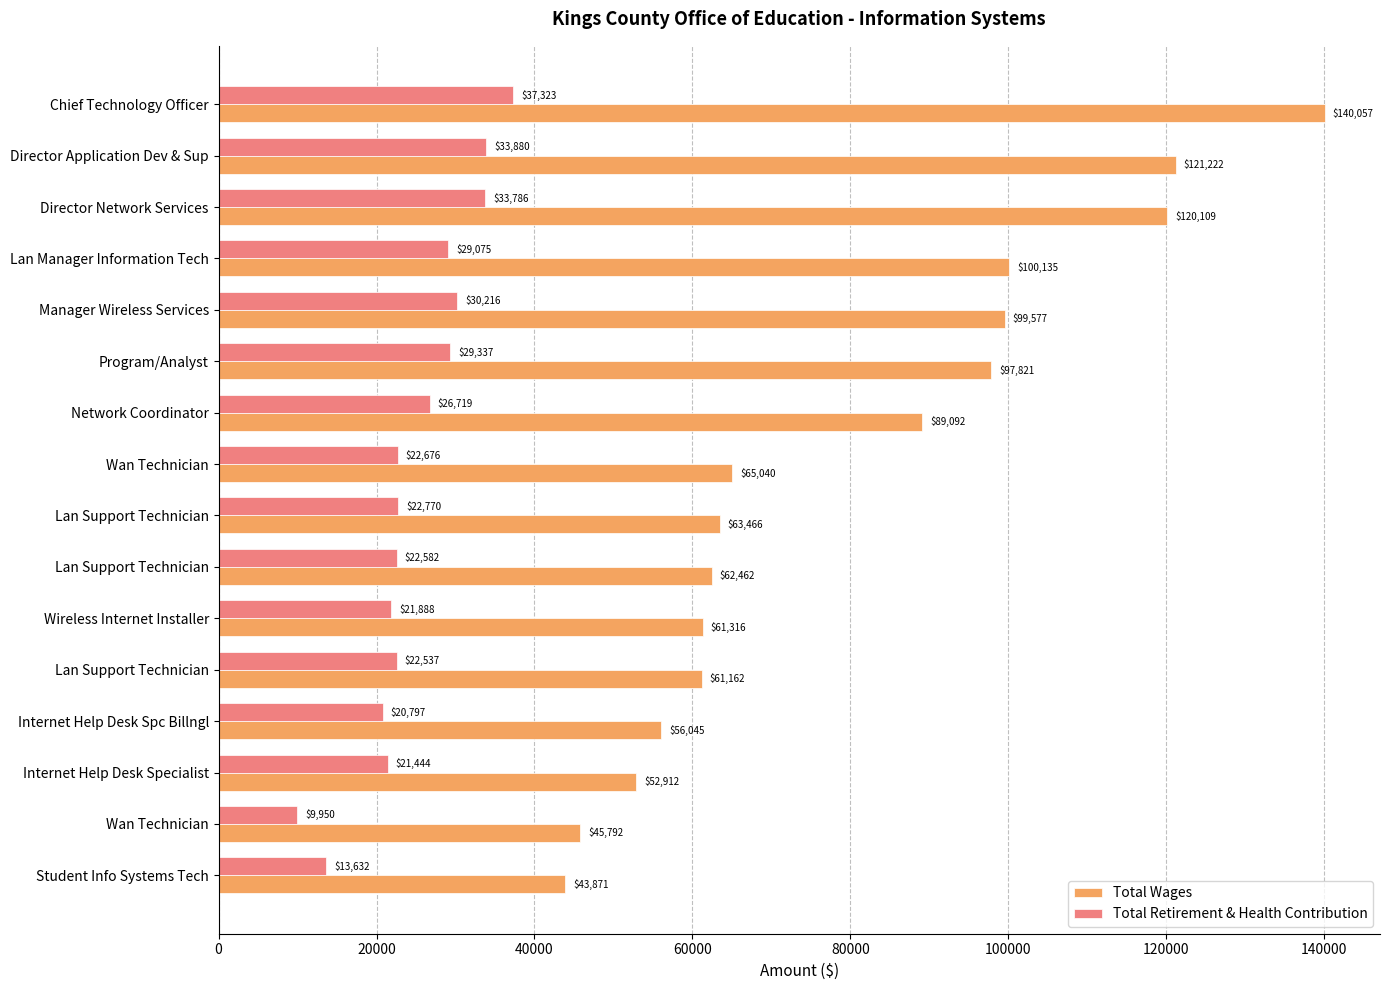

What are all the series names shown in the legend?

Total Wages, Total Retirement & Health Contribution